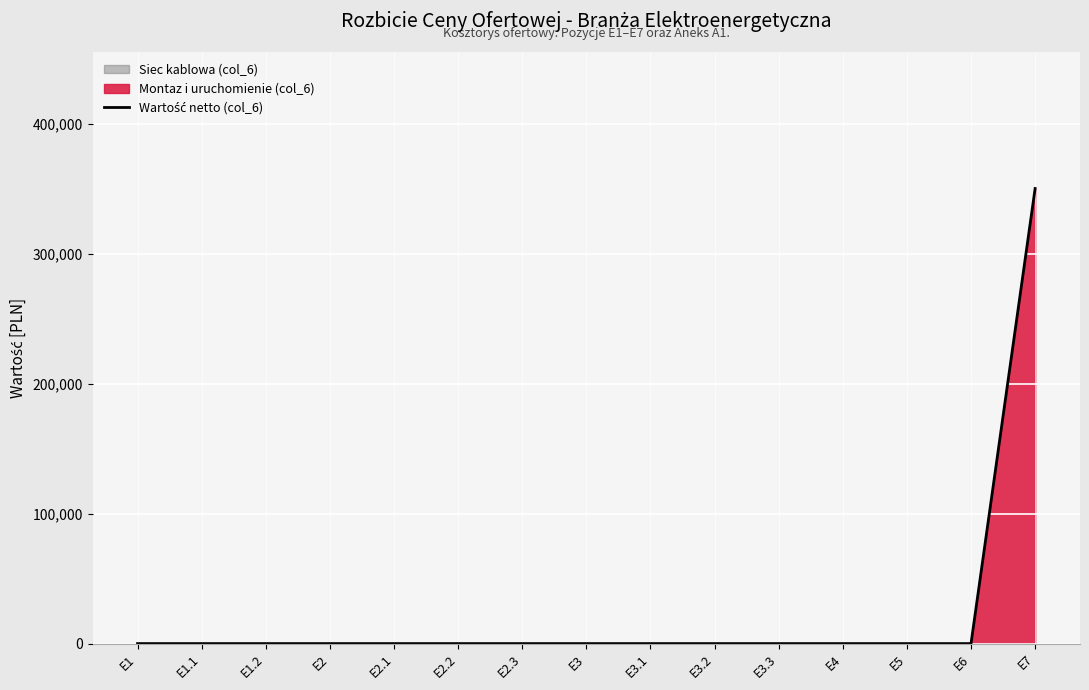

What is the sum of all values?

350000